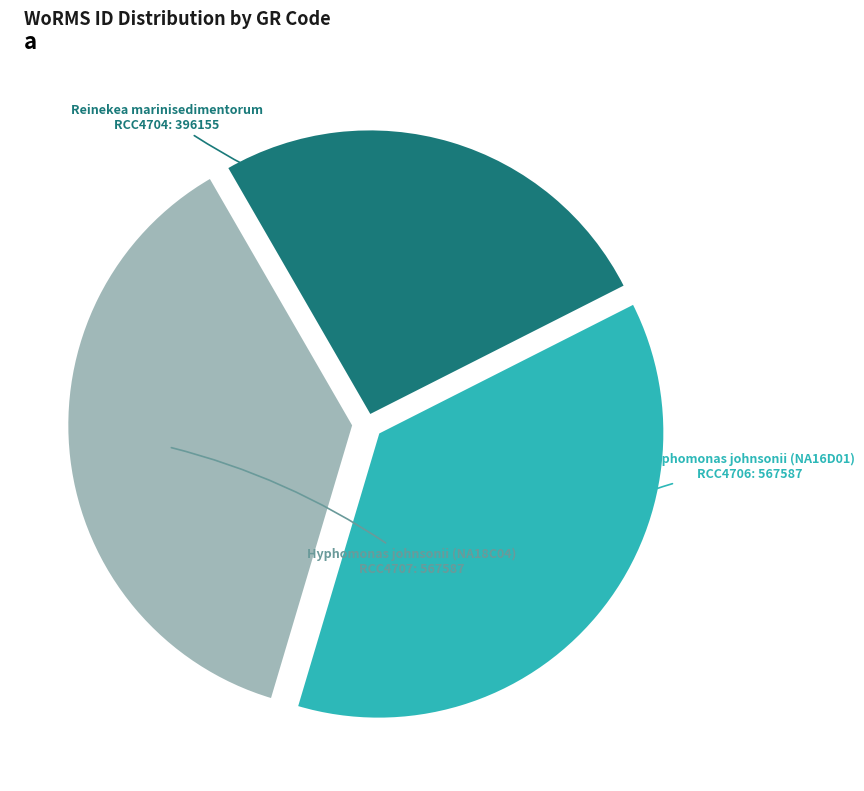

Is there any slice that represents more than half of the pie?

No